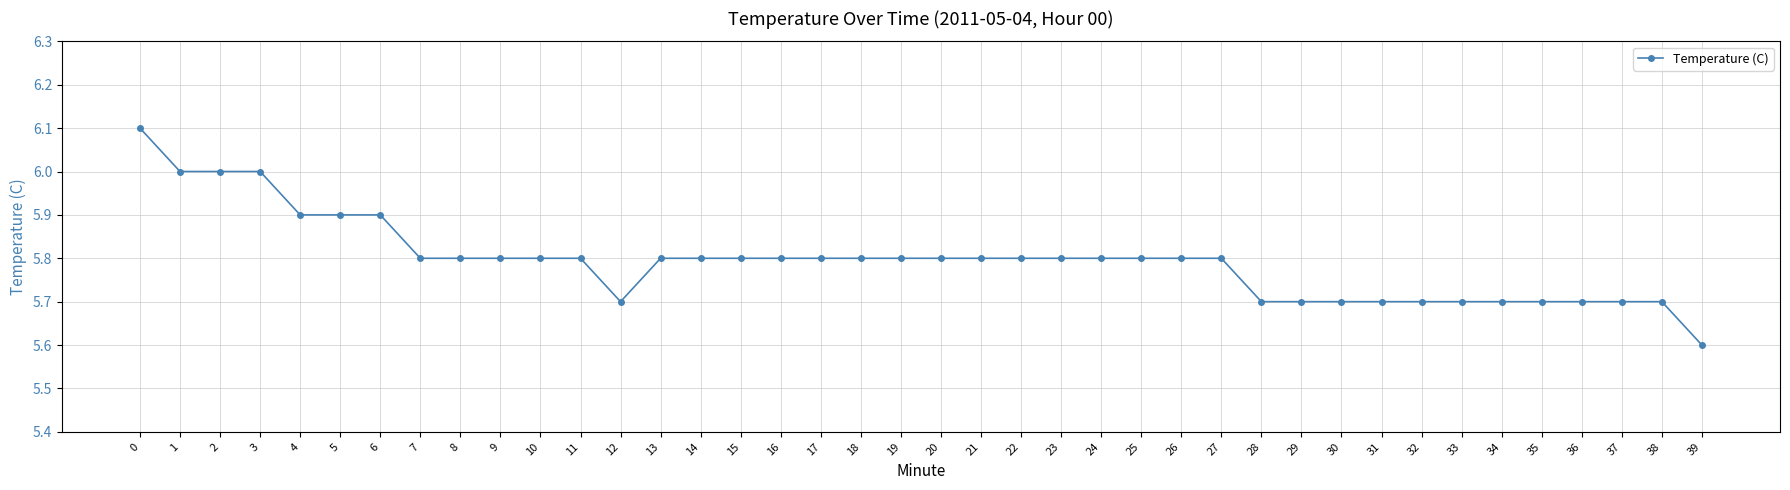

What is the difference between the values at 6 and 28?

0.2